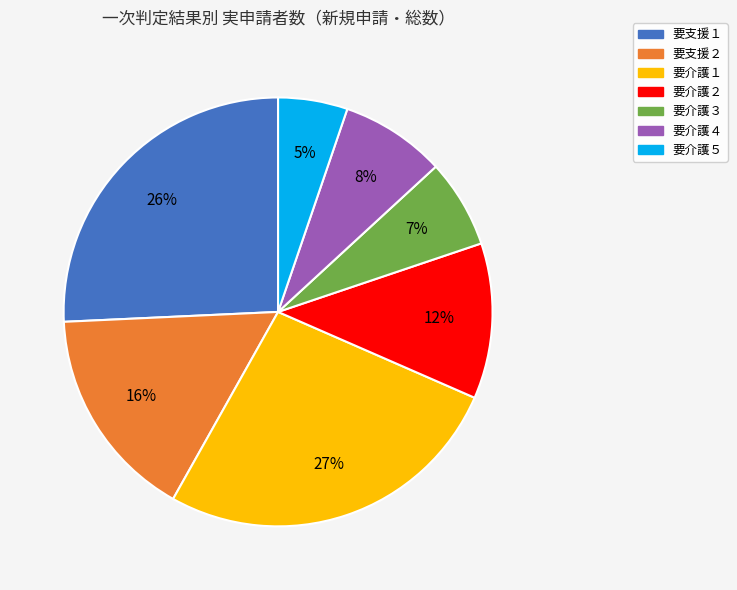

What percentage is the 要介護４ slice, to the nearest percent?

8%